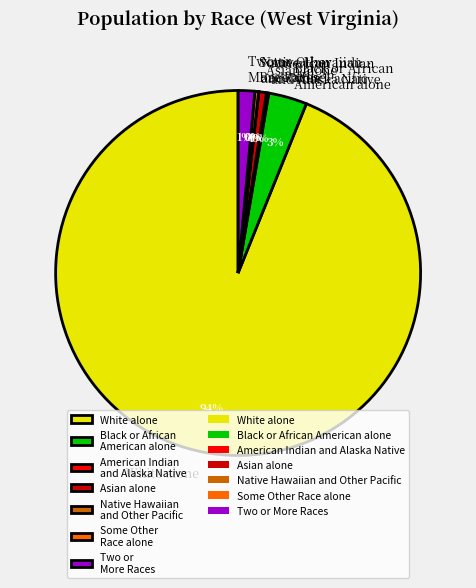

Does any single category account for the majority?

Yes